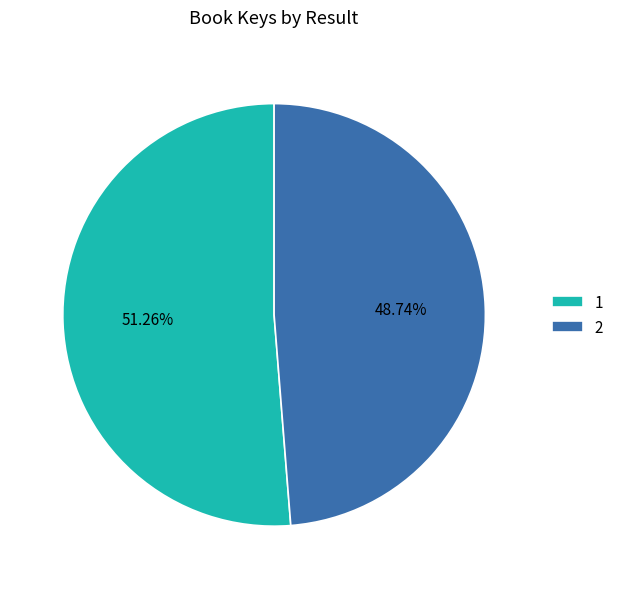

Which has a higher value, 1 or 2?

1